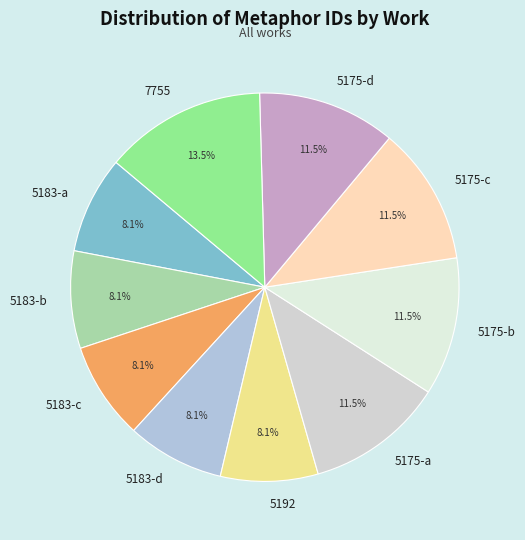

The 5192 slice represents 8% of the pie. True or false?

True